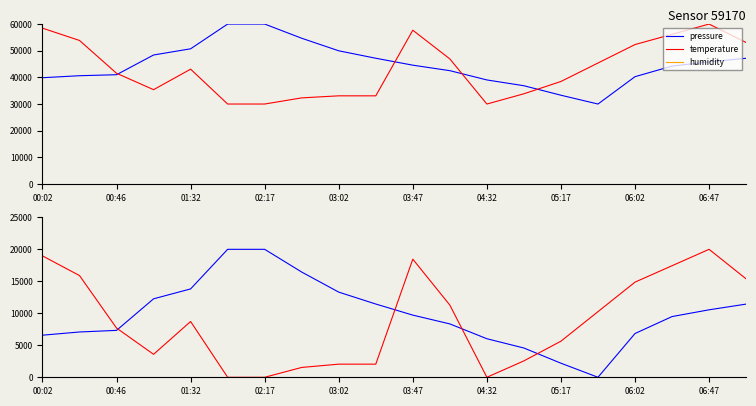

How many interior local peaks does the temperature series have?

3